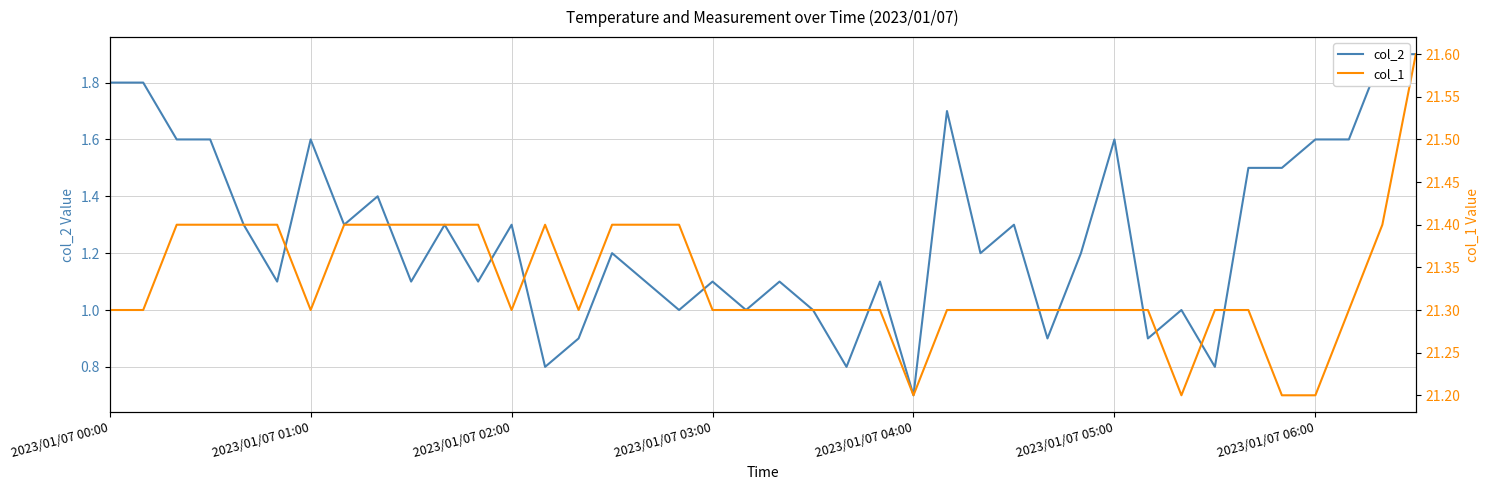

What value does the col_2 series have at 31?

0.9